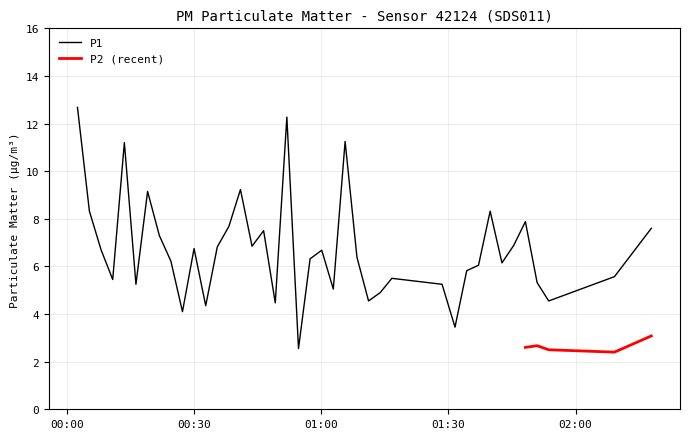

Where does the data first go above 6?

2023-05-19T00:02:27